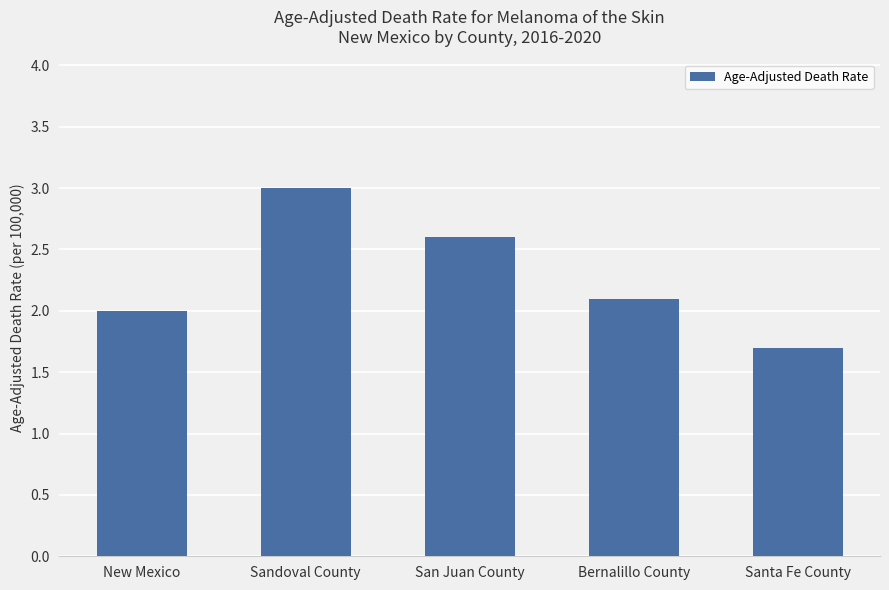

Are the bars horizontal?

No